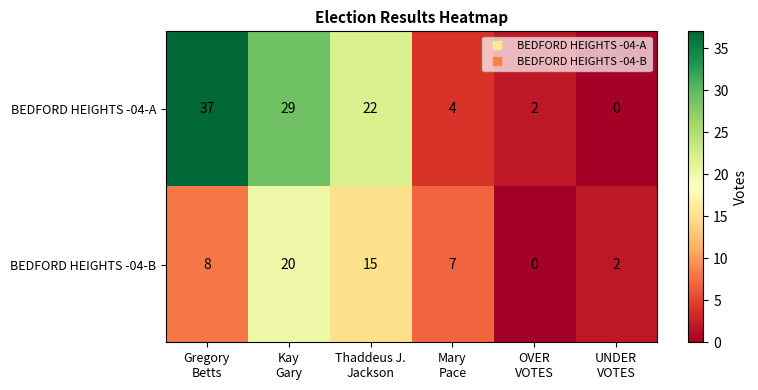

Reading left to right, what are all the values shown in this chart?

BEDFORD HEIGHTS -04-A: 37	29	22	4	2	0
BEDFORD HEIGHTS -04-B: 8	20	15	7	0	2